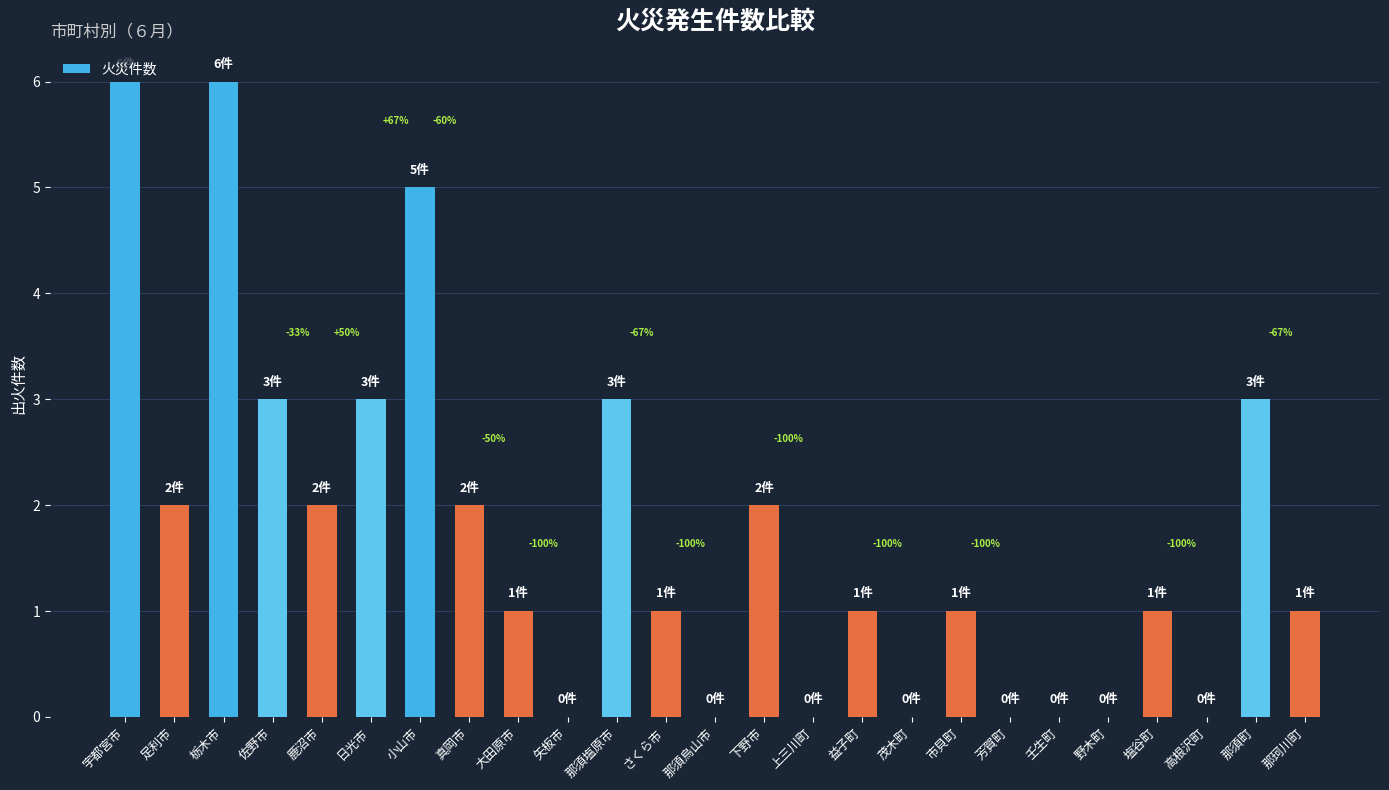

The chart shows a value of 3 at 佐野市. True or false?

True